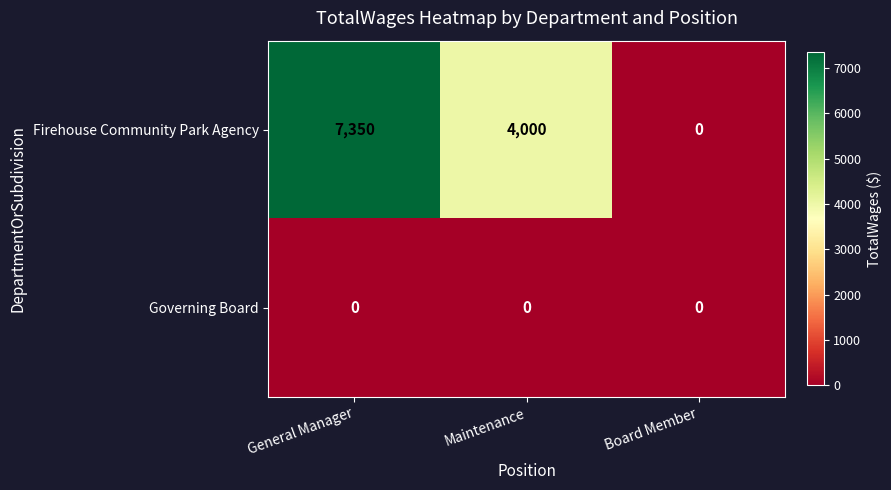

True or false: Firehouse Community Park Agency has a value of 4000 at Maintenance.

True